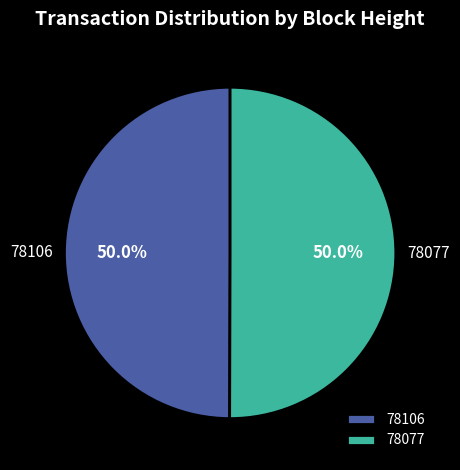

What is the ratio of the value at 78077 to the value at 78106?

1.0